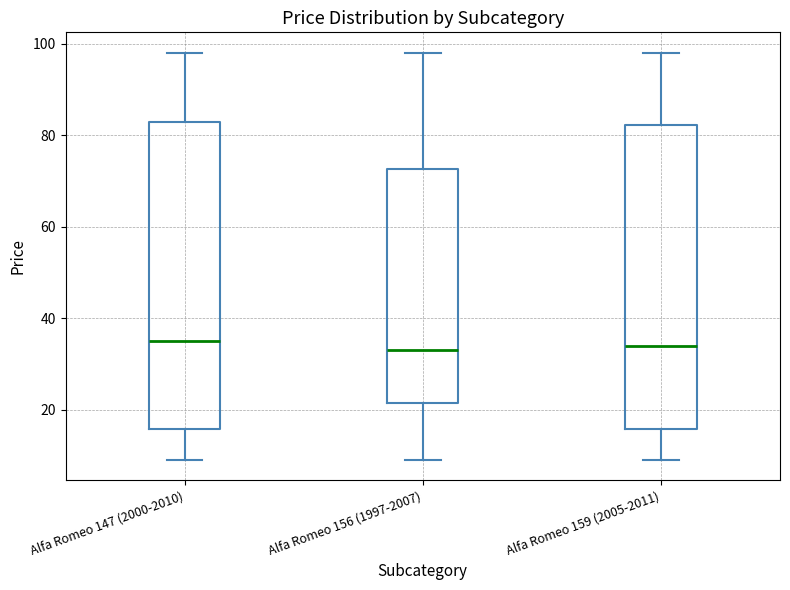

Reading left to right, transcribe this box plot: for each box, give where its median line is, the range the box spans, and where its two whiskers end, as read against the y-axis. The values are not printed on the chart, so give them approximately, as read against the axis.

Alfa Romeo 147 (2000-2010): median 36, box 16 to 82, whiskers 10 to 98
Alfa Romeo 156 (1997-2007): median 34, box 22 to 72, whiskers 10 to 98
Alfa Romeo 159 (2005-2011): median 34, box 16 to 82, whiskers 10 to 98